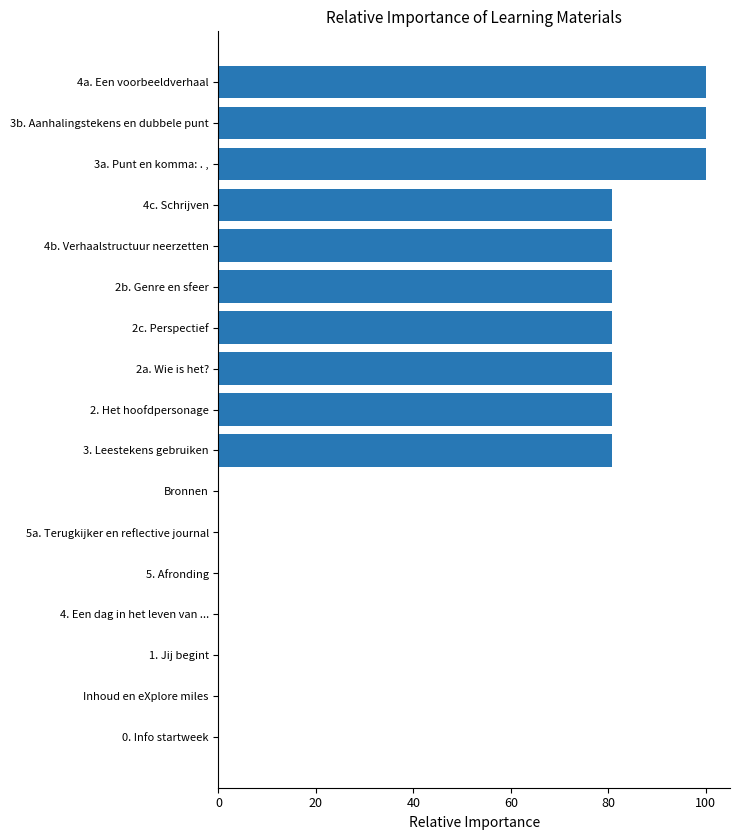

What is the maximum value shown in the chart?

100.0